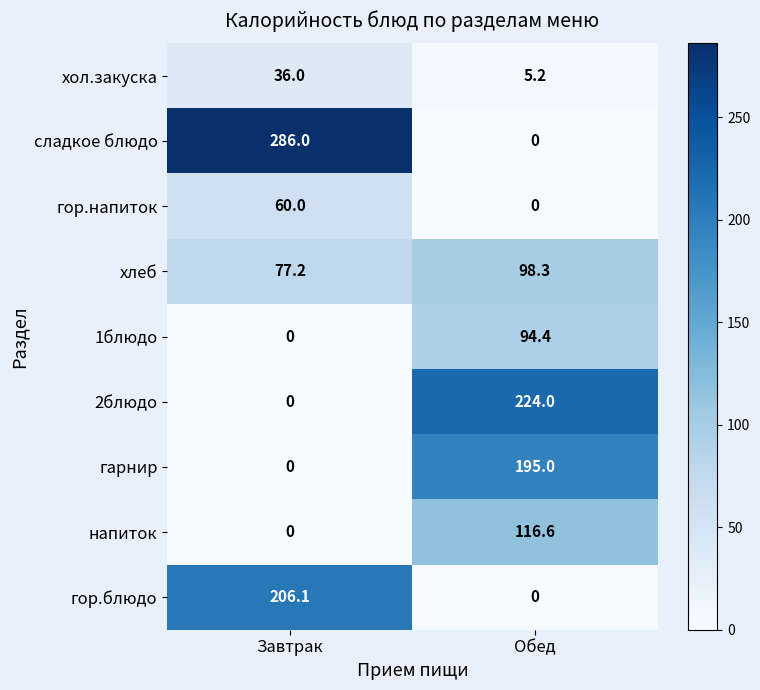

Which series has the widest spread of values?

сладкое блюдо